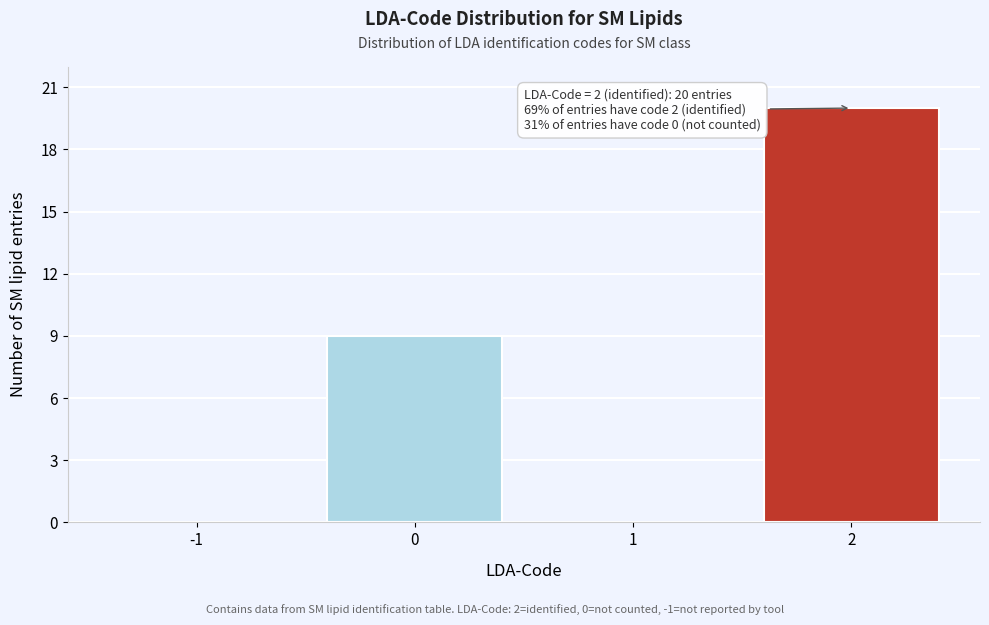

Is it true that the value at -1 is 13?

False